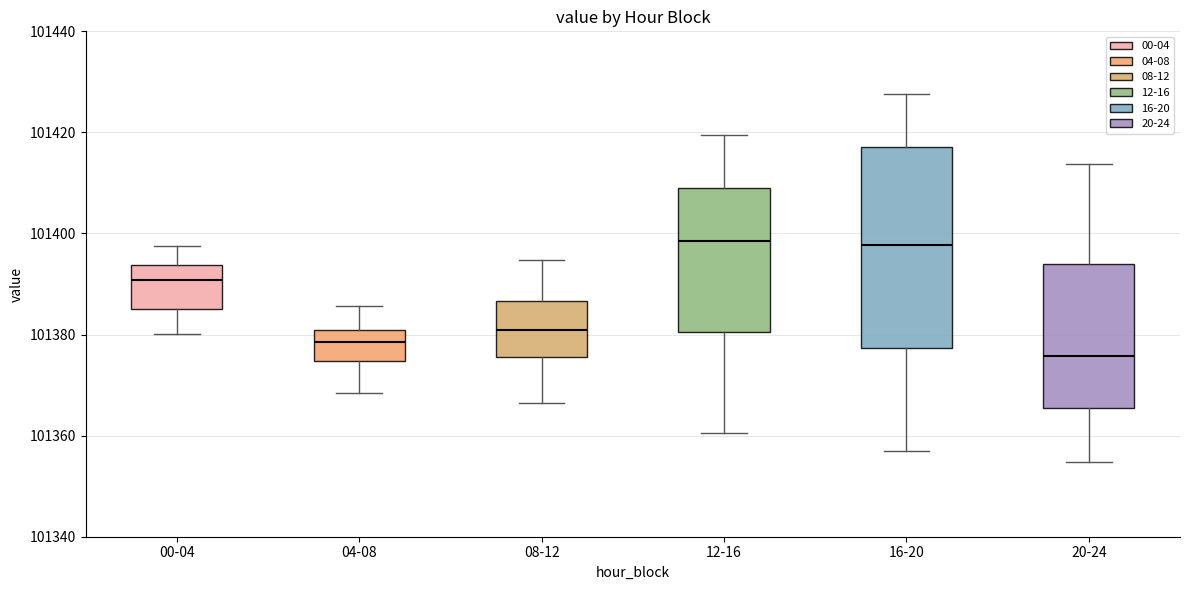

Where does the upper whisker of the box for 12-16 end on the y-axis? The values are not printed on the chart, so give them approximately, as read against the axis.

101420